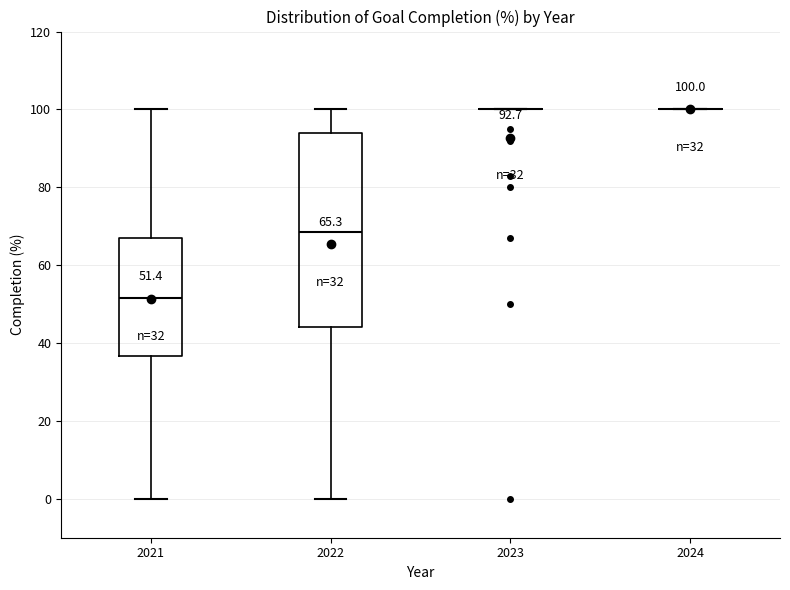

Which box is the tallest, from its lower edge to its upper edge?

2022